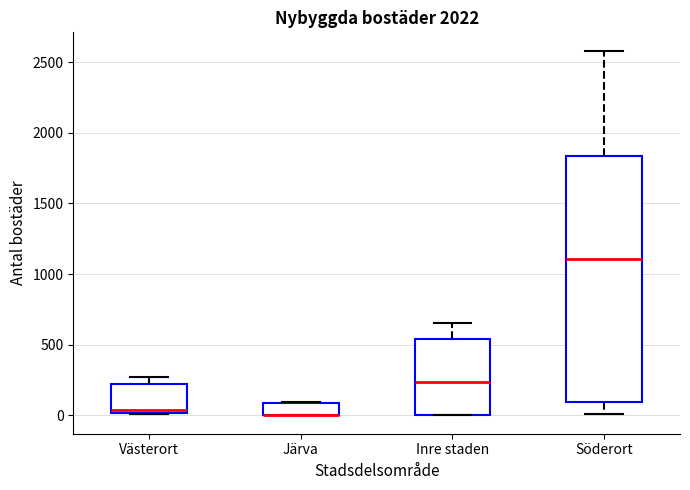

Where is the lower edge of the box for Järva on the y-axis? The values are not printed on the chart, so give them approximately, as read against the axis.

0